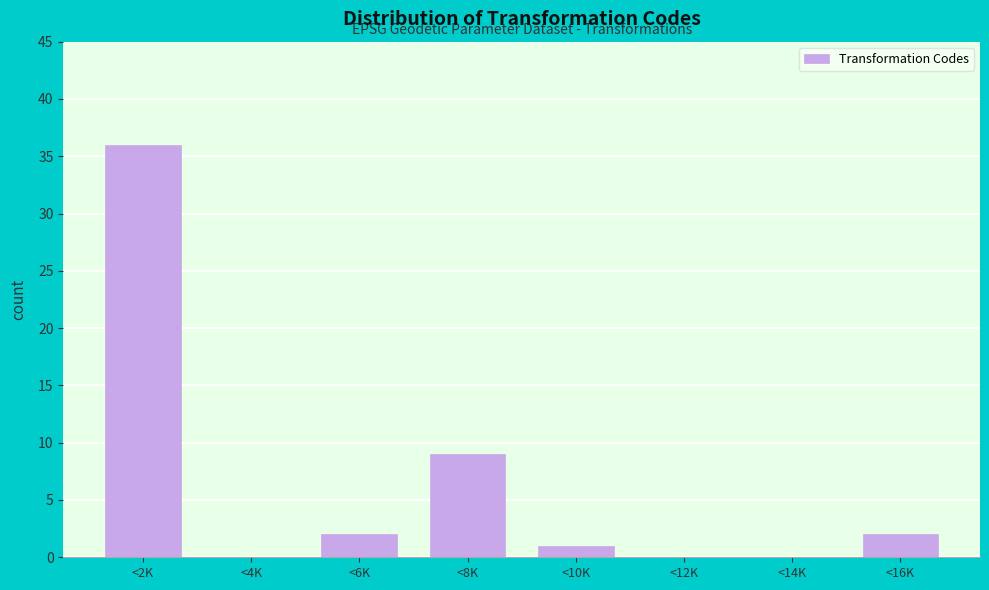

Reading left to right, list all the values displayed in this chart.

<2K=36	<4K=0	<6K=2	<8K=9	<10K=1	<12K=0	<14K=0	<16K=2